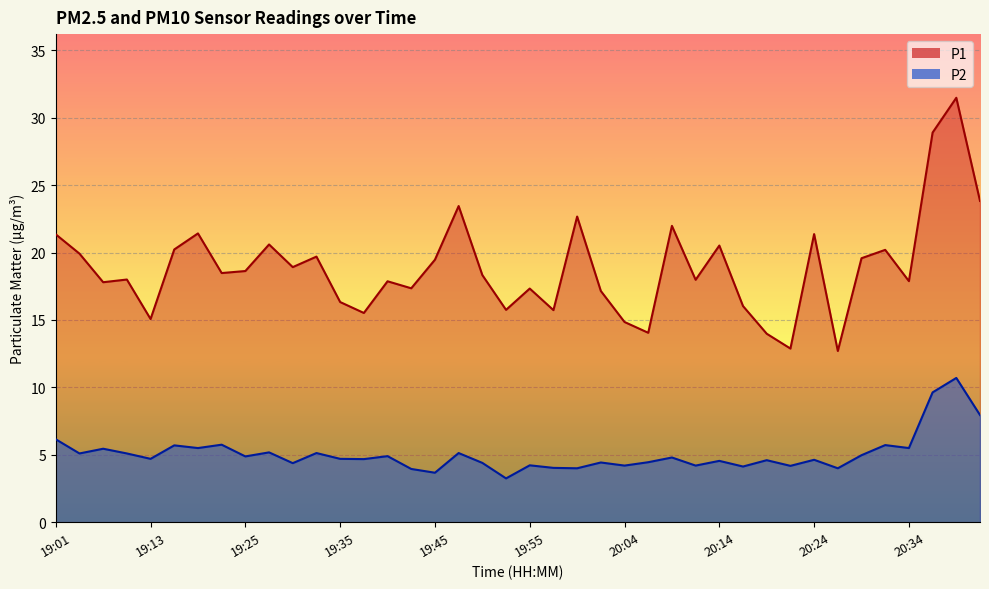

Read the P2 value at 19:47.

5.1